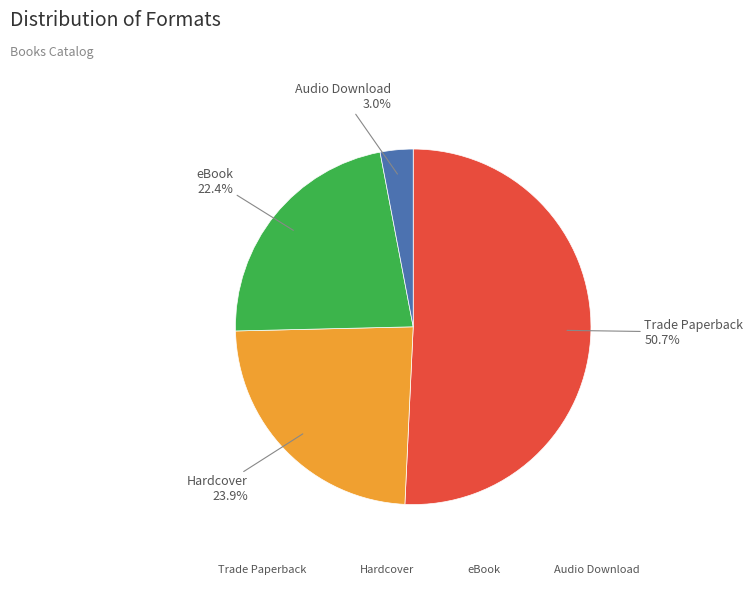

The Hardcover slice represents 9% of the pie. True or false?

False